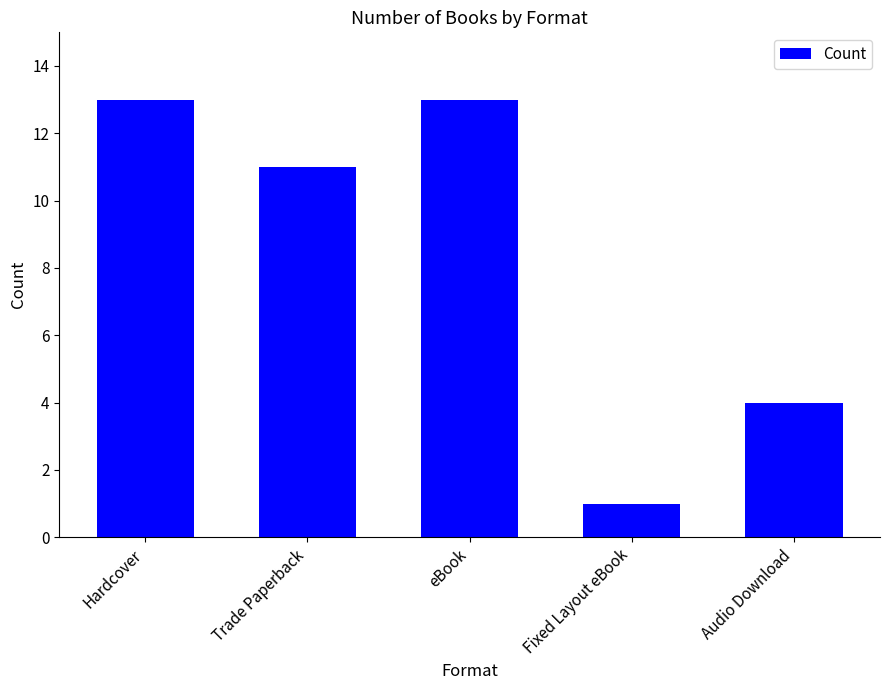

Does the chart contain stacked bars?

No